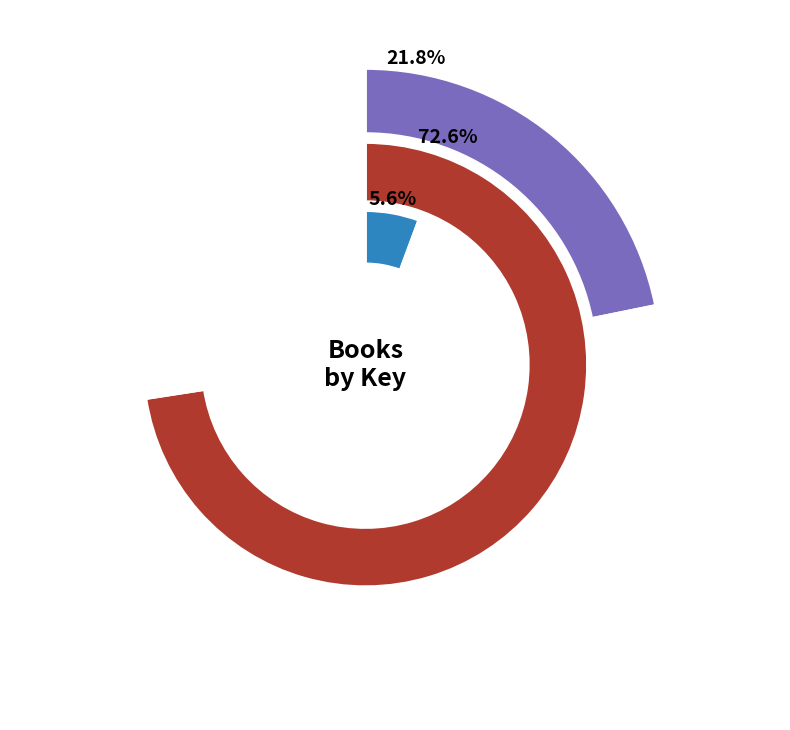

To the nearest percent, what percentage of the pie is List of Unspeakable Fears?

22%